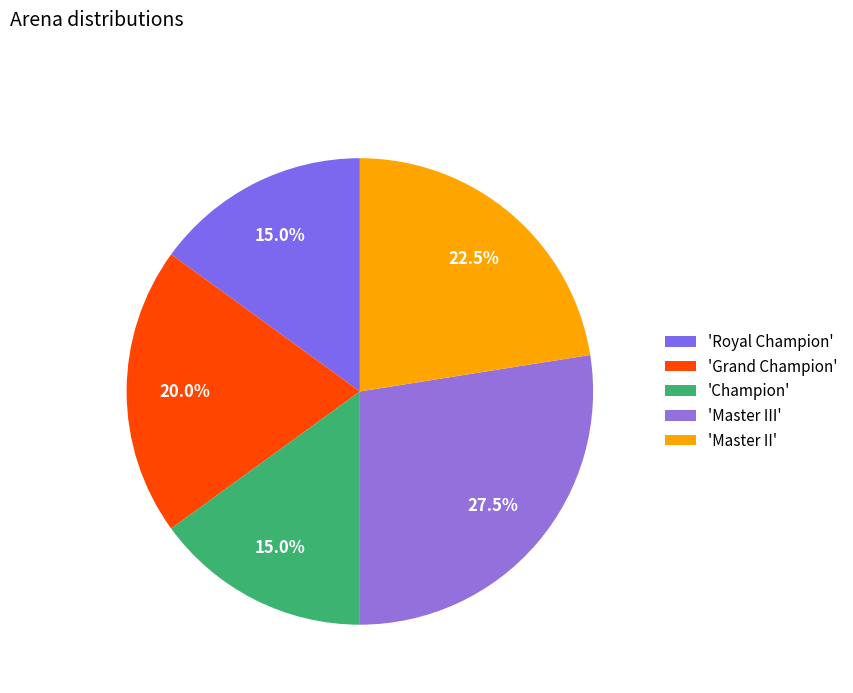

To the nearest percent, what is the difference between the largest and smallest slice percentages?

12%